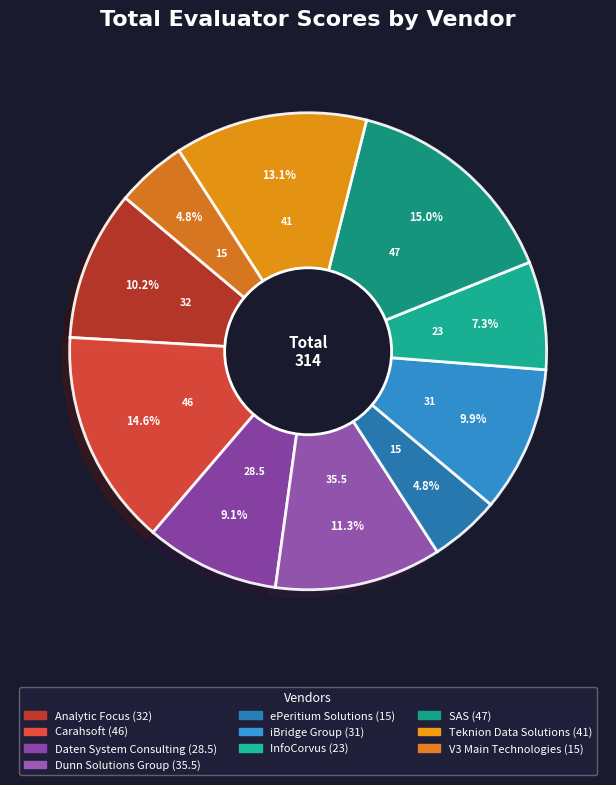

Is it true that iBridge Group is 21% of the pie?

False